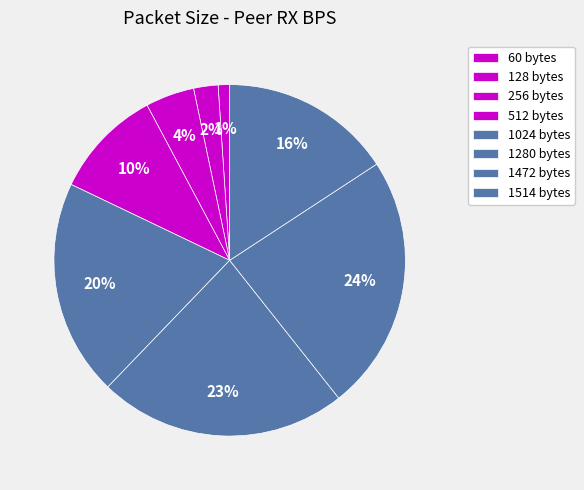

How many slices are in this pie chart?

8